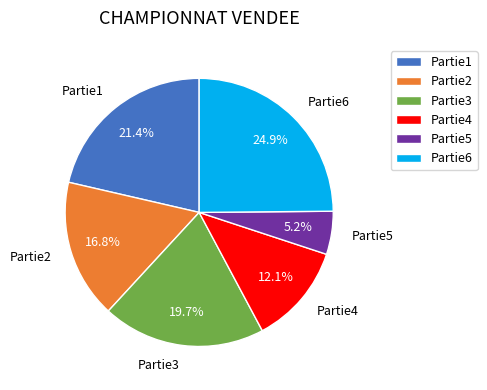

To the nearest percent, what is the difference between the largest and smallest slice percentages?

20%